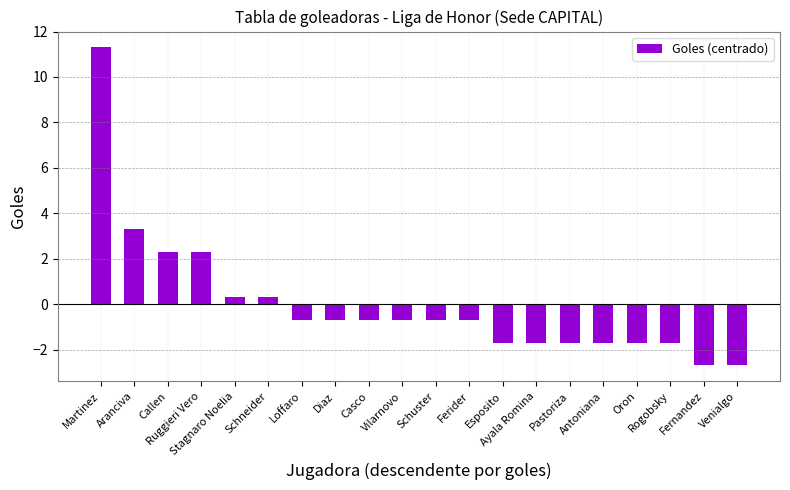

Reading right to left, extract all data points from this chart.

Venialgo=-2.7	Fernandez=-2.7	Rogobsky=-1.7	Oron=-1.7	Antoniana=-1.7	Pastoriza=-1.7	Ayala Romina=-1.7	Esposito=-1.7	Ferider=-0.7	Schuster=-0.7	Vilarnovo=-0.7	Casco=-0.7	Diaz=-0.7	Loffaro=-0.7	Schneider=0.3	Stagnaro Noelia=0.3	Ruggieri Vero=2.3	Callen=2.3	Aranciva=3.3	Martinez=11.3